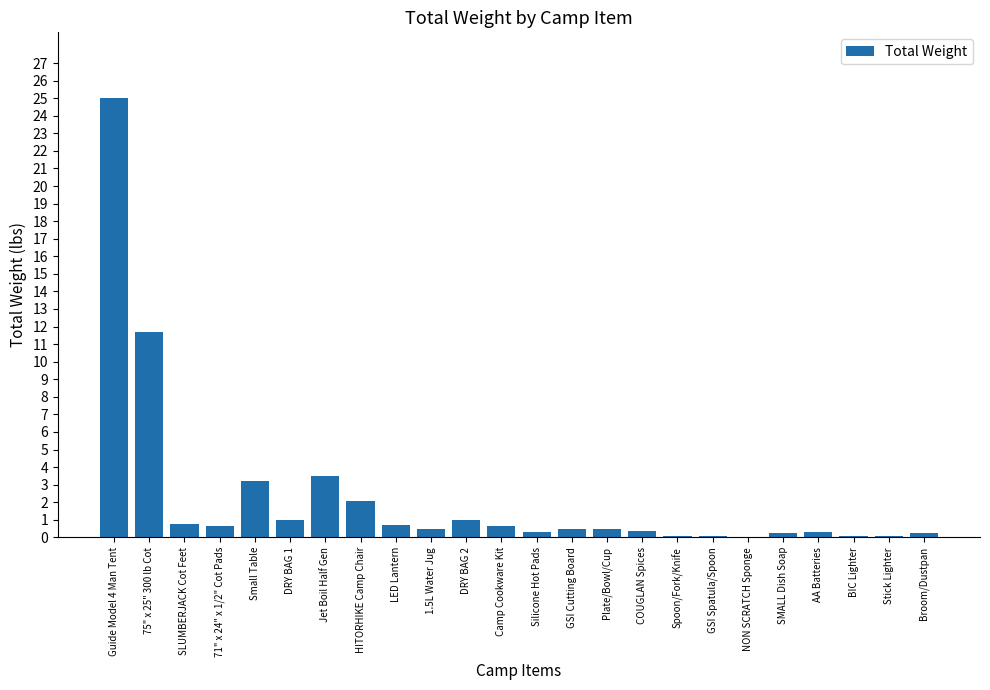

Where is the data nearest to the value 12?

75" x 25" 300 lb Cot